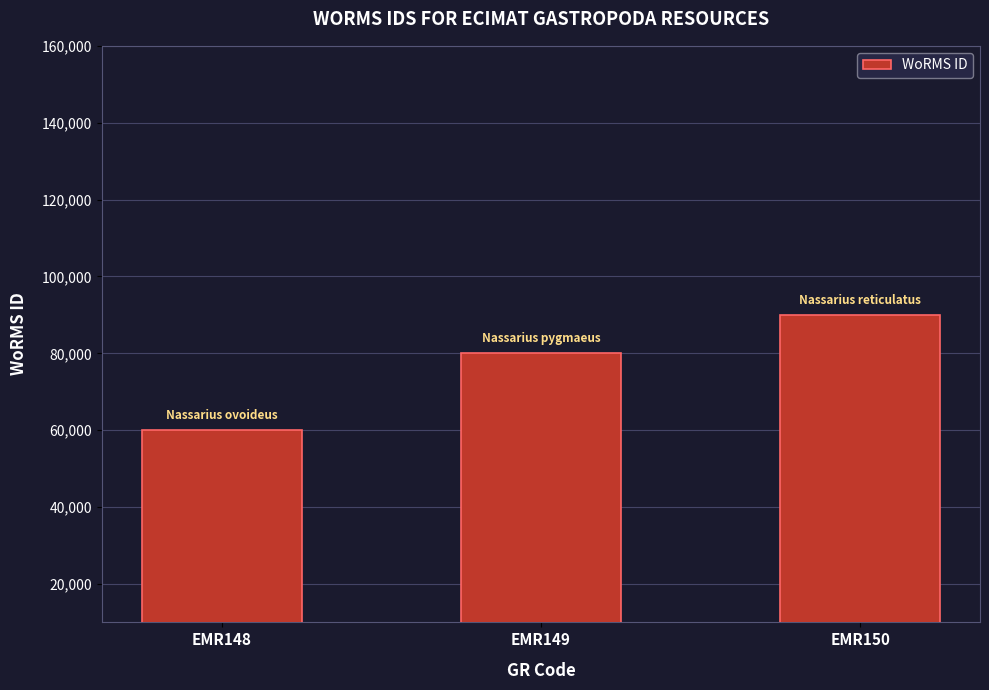

List the labels in order of value, largest first.

EMR150, EMR149, EMR148